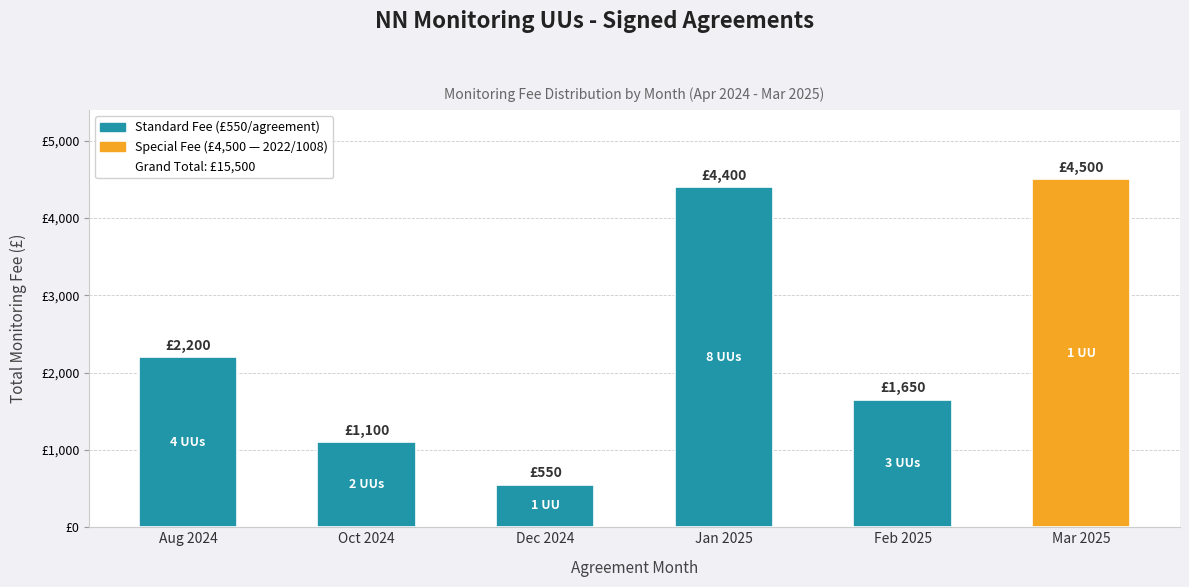

Reading right to left, transcribe all the data shown in this chart.

4500	1650	4400	550	1100	2200